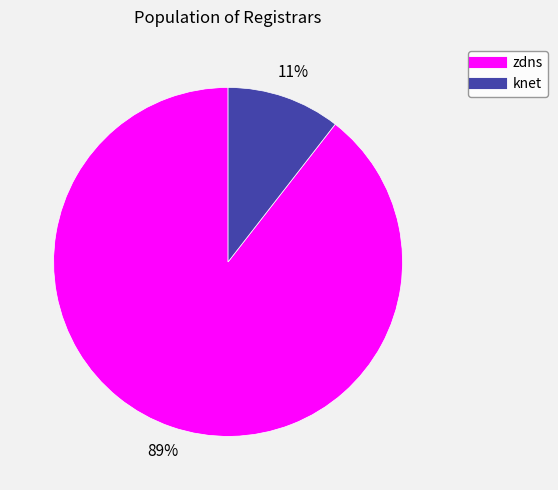

Rank the categories by value from lowest to highest.

knet, zdns